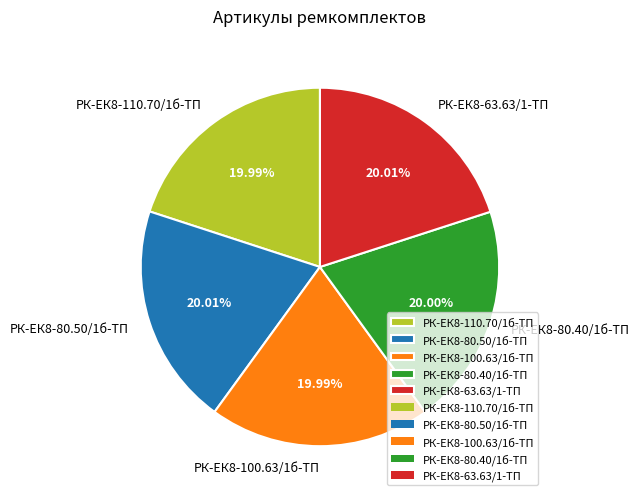

Is the sum of РК-ЕК8-80.40/1б-ТП and РК-ЕК8-63.63/1-ТП greater than half?

No